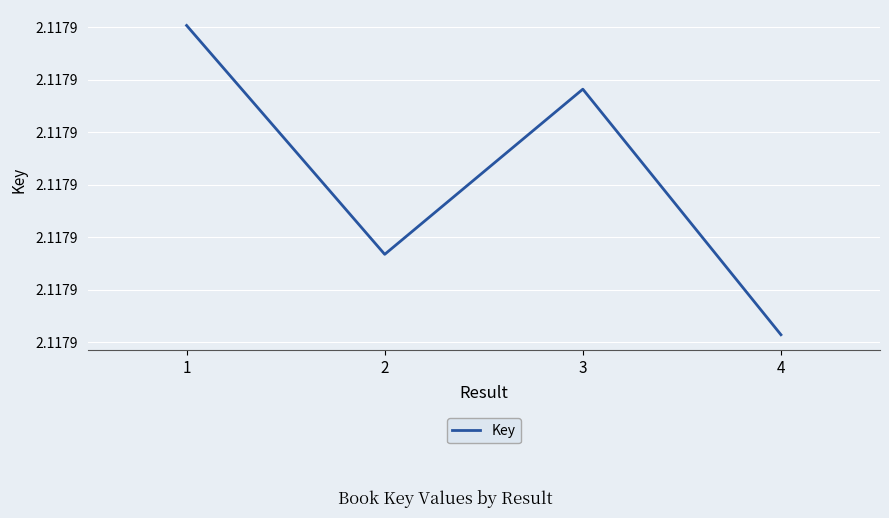

What is the sum of the values at 1 and 4?

4235868171